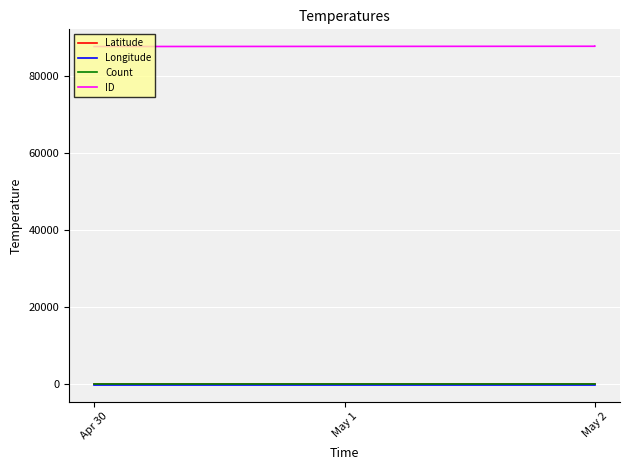

Is the value of Longitude at May 2 greater than the value of Count at May 2?

No